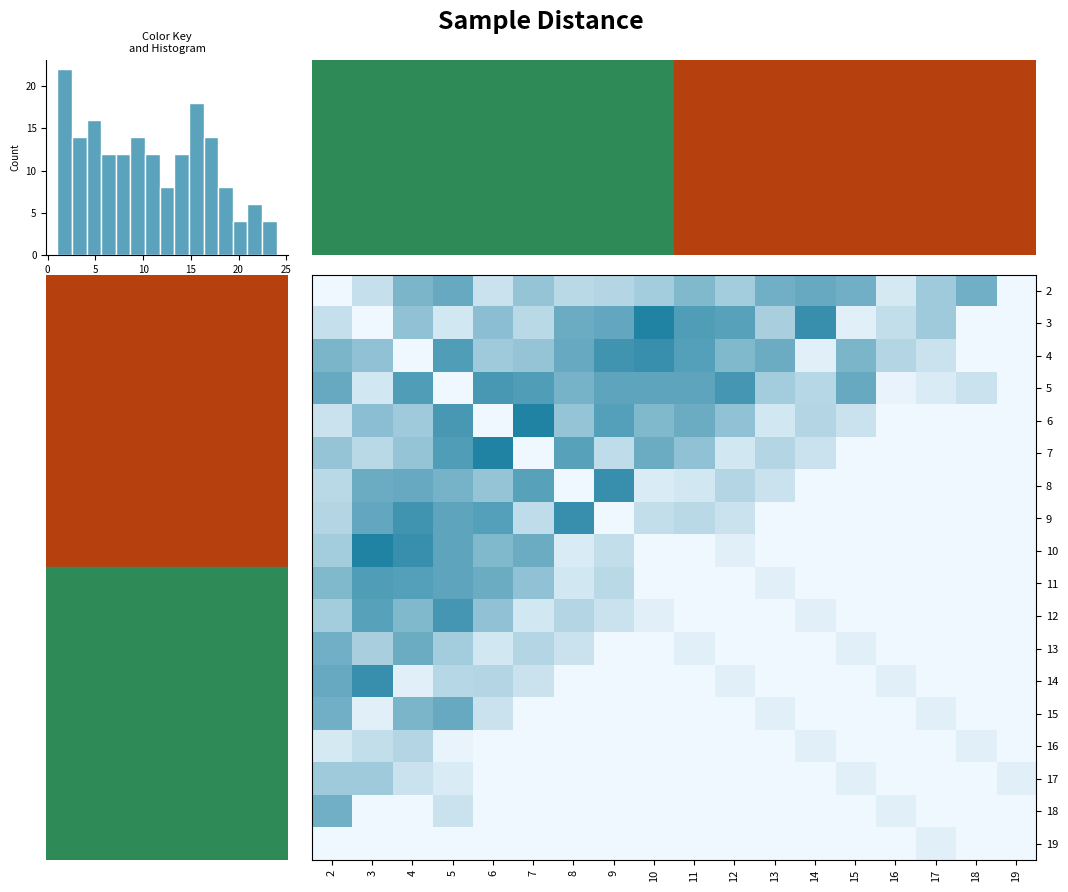

Rank the series at 3 from lowest to highest value.

3, 18, 19, 15, 5, 2, 16, 7, 13, 17, 4, 6, 8, 9, 12, 11, 14, 10